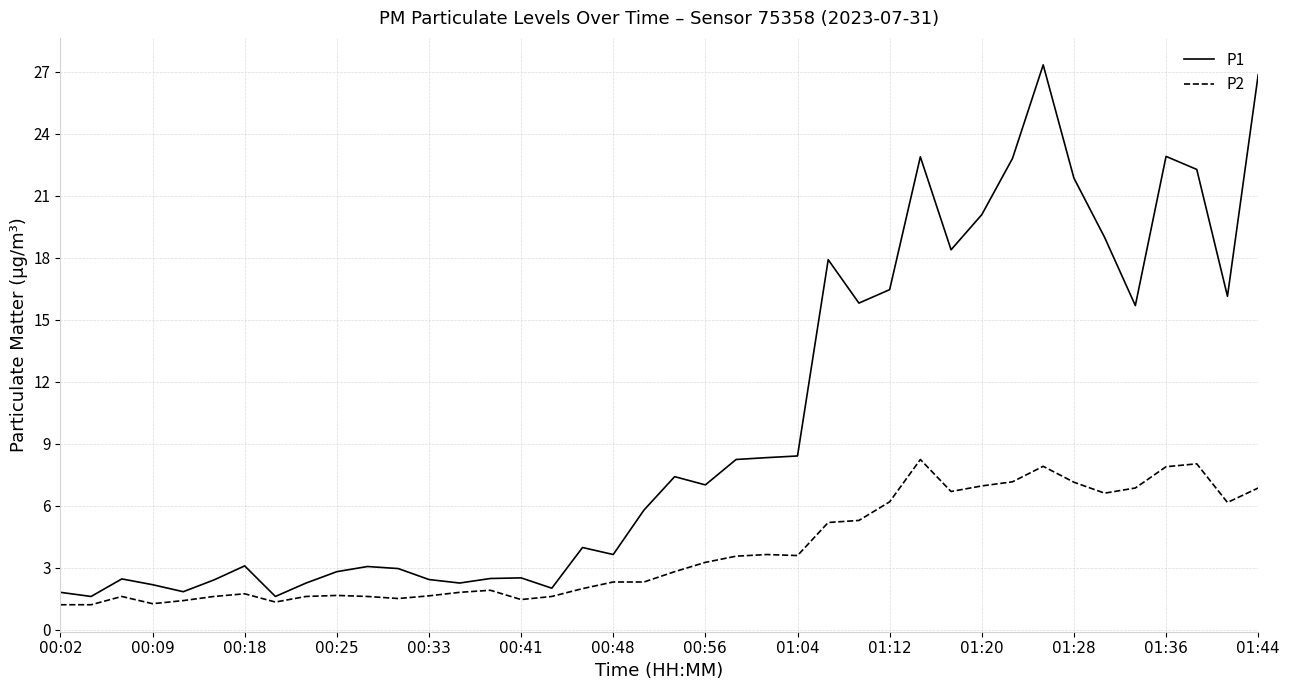

Rank the series by their maximum value, from highest to lowest.

P1, P2